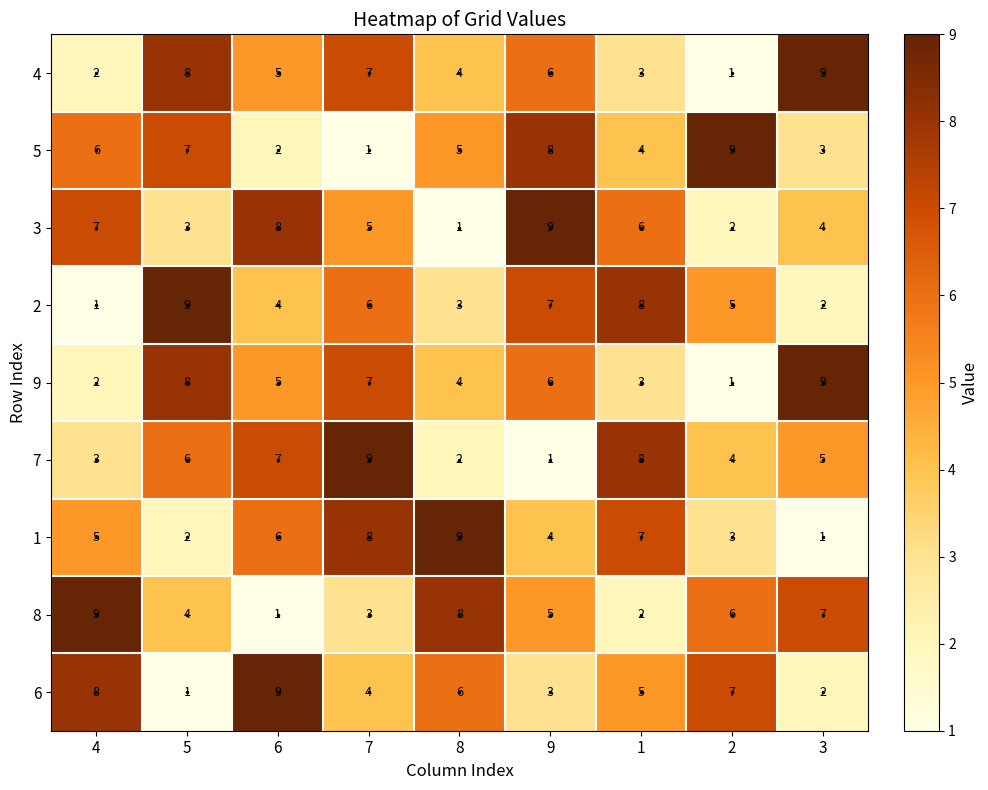

How many data points in 8 are less than 5?

4